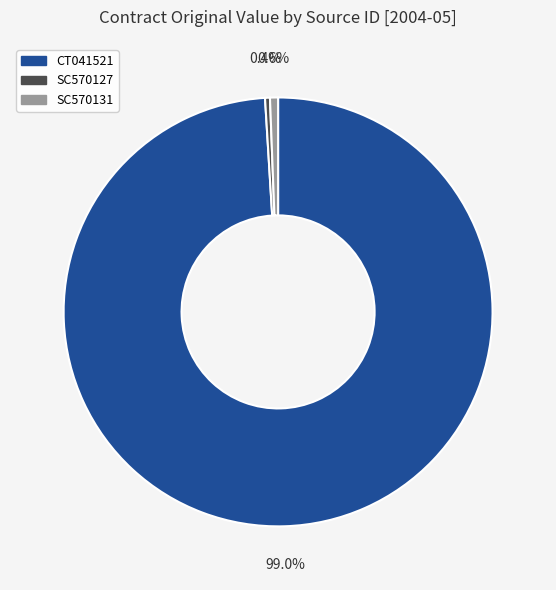

Between SC570127 and CT041521, which is larger?

CT041521